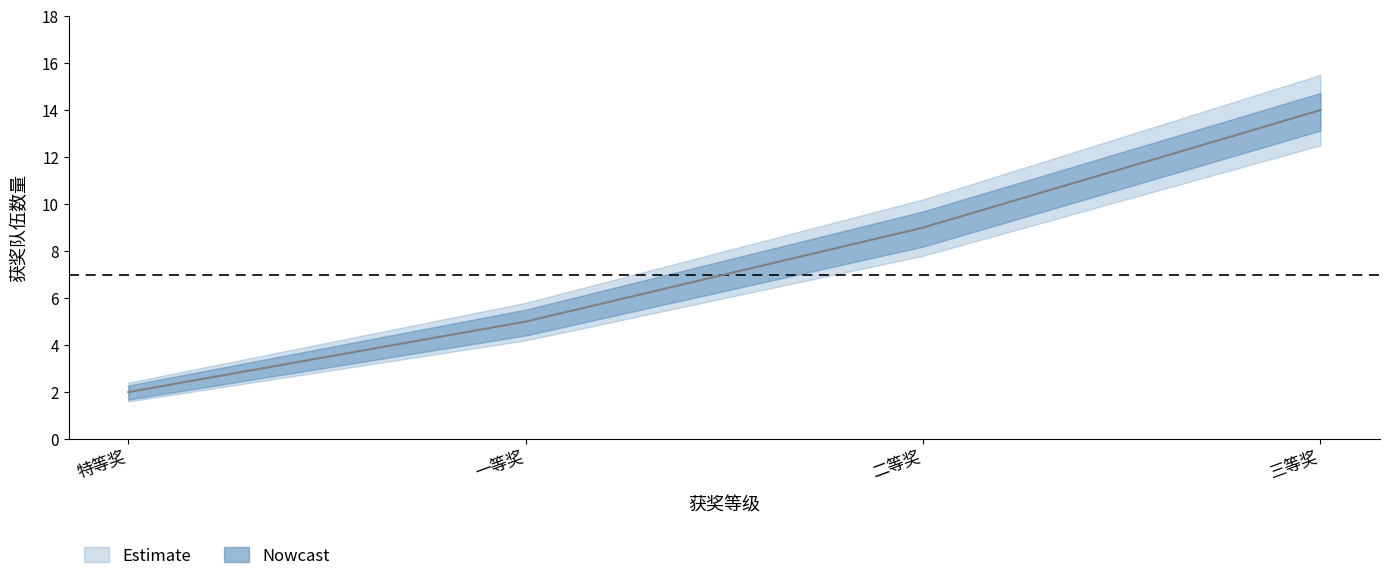

What is the difference between the maximum and minimum values in the 获奖队伍数量 series?

12.0